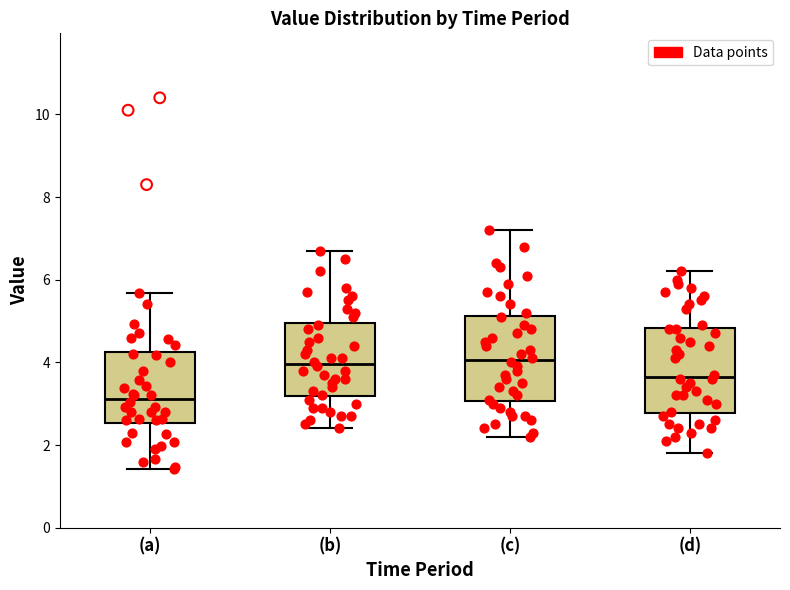

Reading left to right, read every box against the y-axis: the position of its median line, the range the box covers, and the ends of its whiskers. The values are not printed on the chart, so give them approximately, as read against the axis.

(a): median 3.2, box 2.6 to 4.2, whiskers 1.4 to 5.6
(b): median 4.0, box 3.2 to 5.0, whiskers 2.4 to 6.8
(c): median 4.0, box 3.0 to 5.2, whiskers 2.2 to 7.2
(d): median 3.6, box 2.8 to 4.8, whiskers 1.8 to 6.2